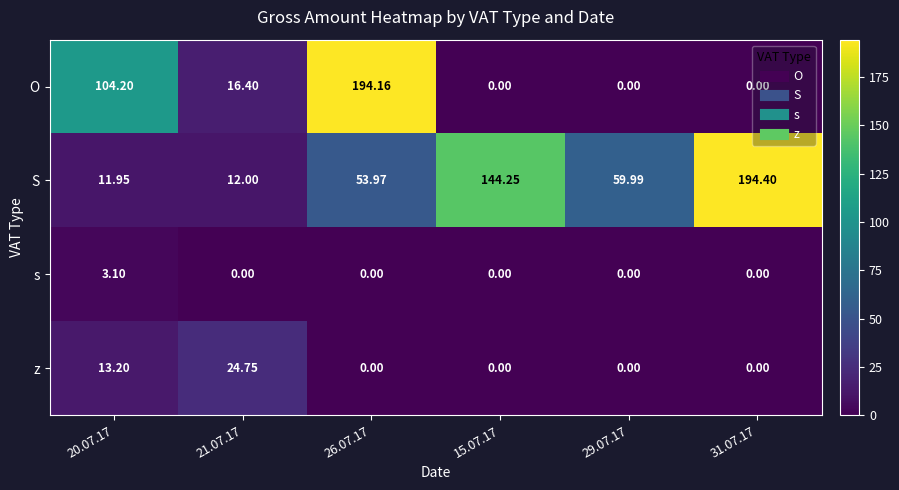

Is the value of z at 20.07.17 greater than the value of O at 15.07.17?

Yes